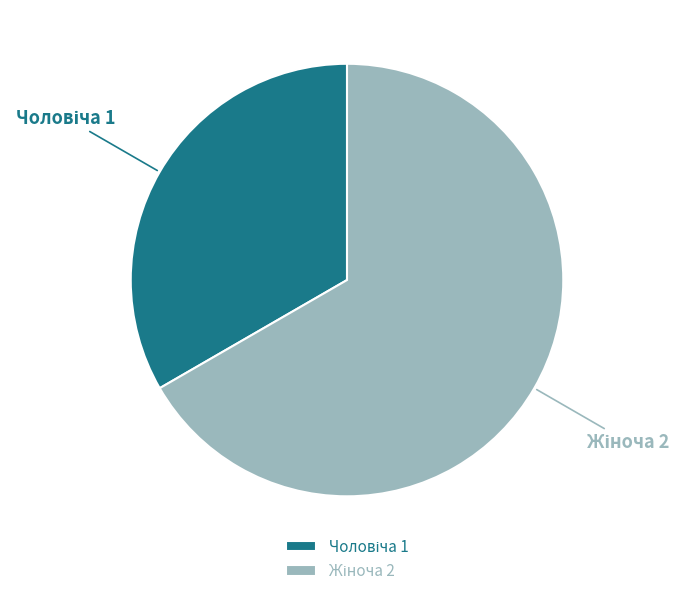

Does any single category account for the majority?

Yes